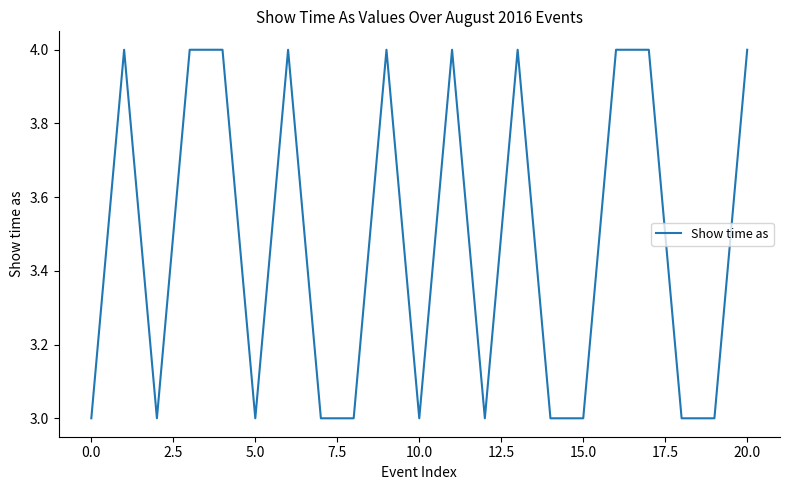

What is the smallest value displayed?

3